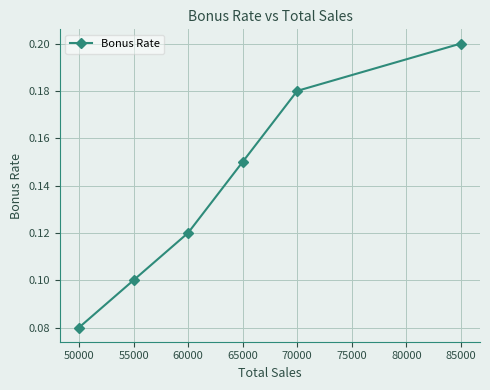

What is the sum of all values?

0.8